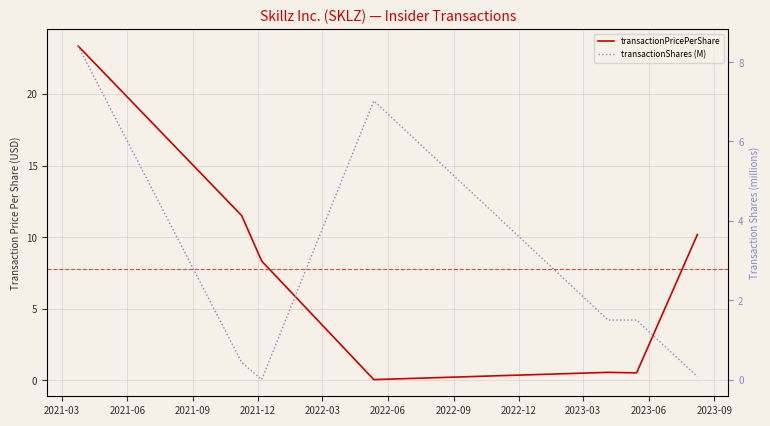

Does the chart display data point markers on the line(s)?

No